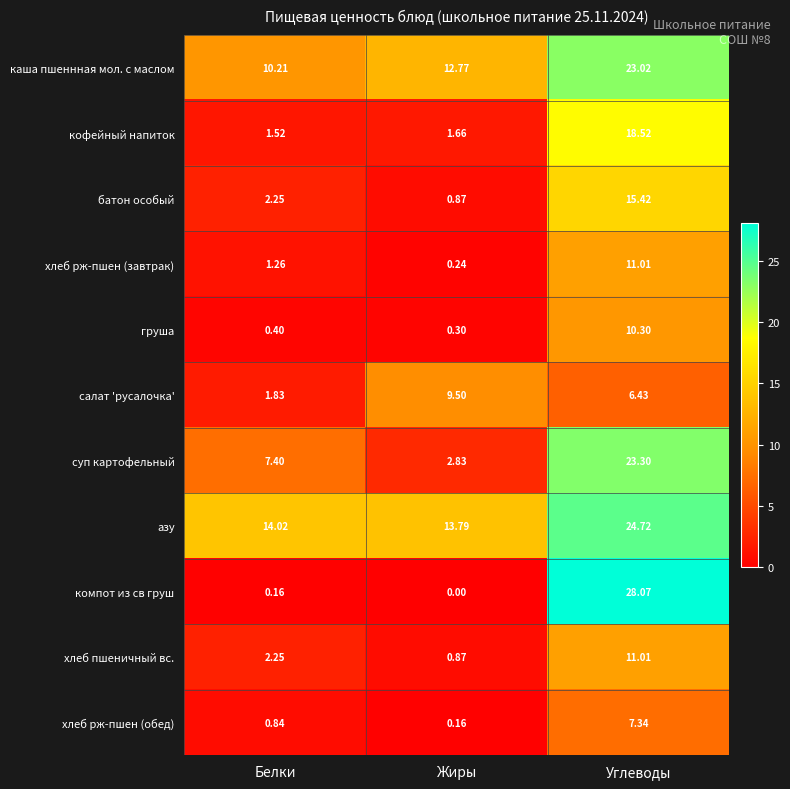

What is the greatest value displayed?

28.1